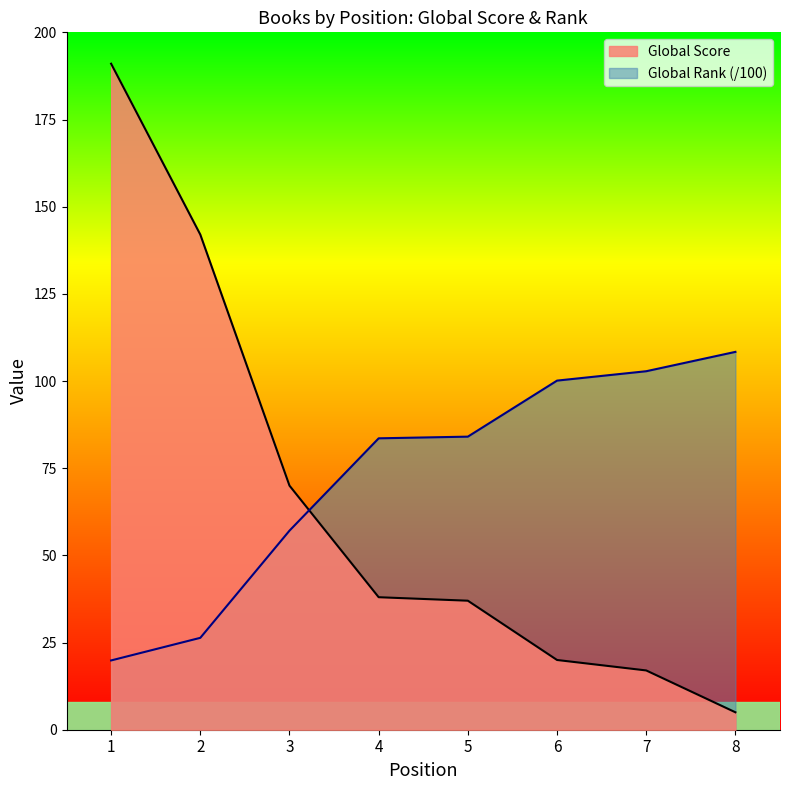

What are all the series names shown in the legend?

Global Score, Global Rank (/100)